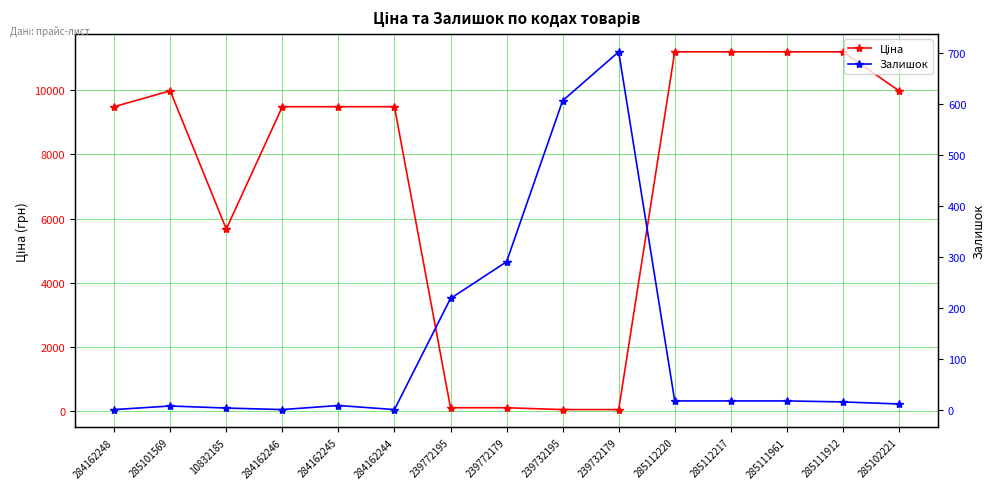

Which series changed the most between 284162245 and 285111961?

Ціна